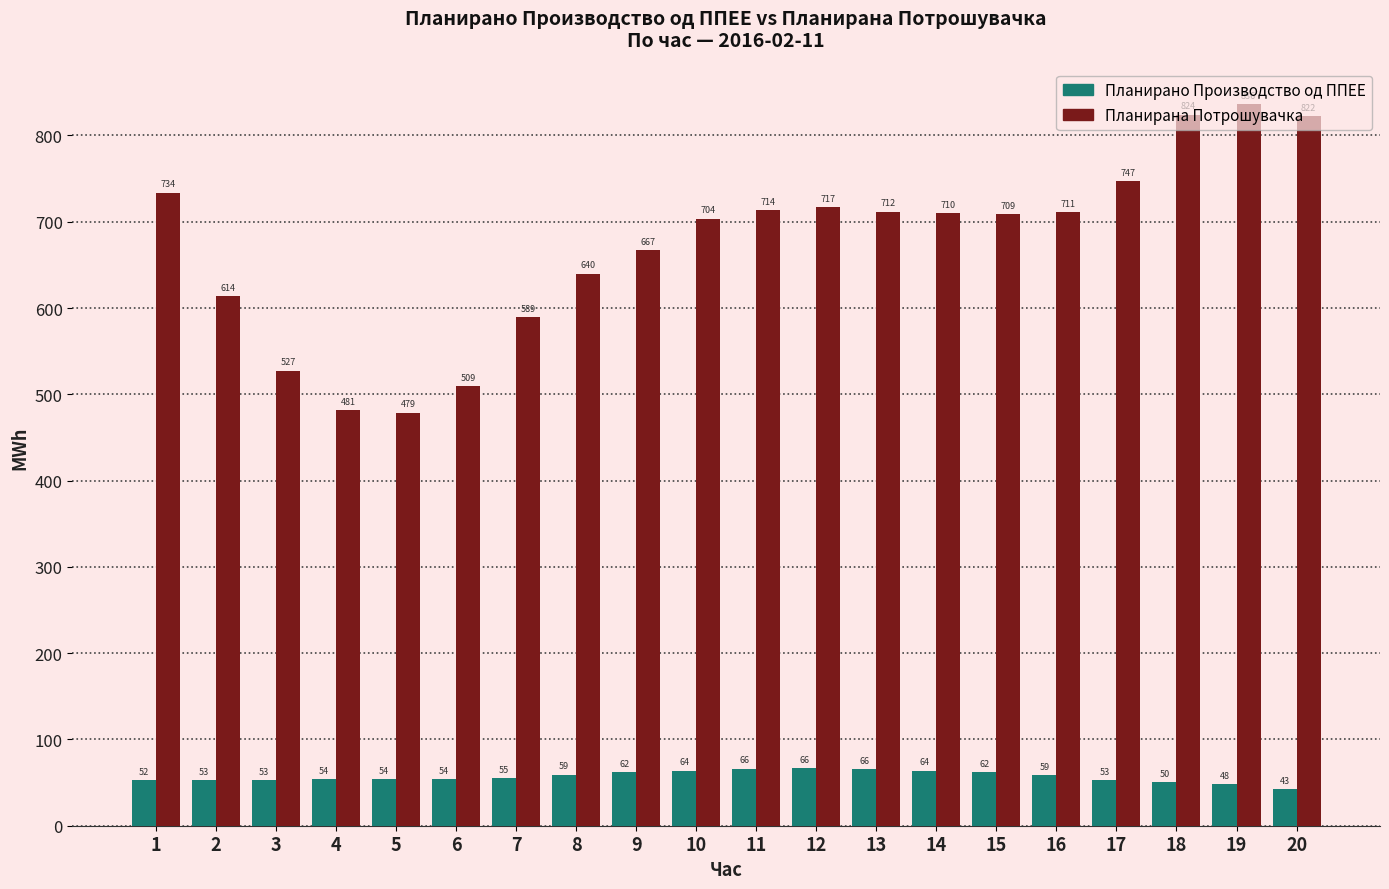

Rank the series at 5 from highest to lowest value.

Планирана Потрошувачка, Планирано Производство од ППЕЕ